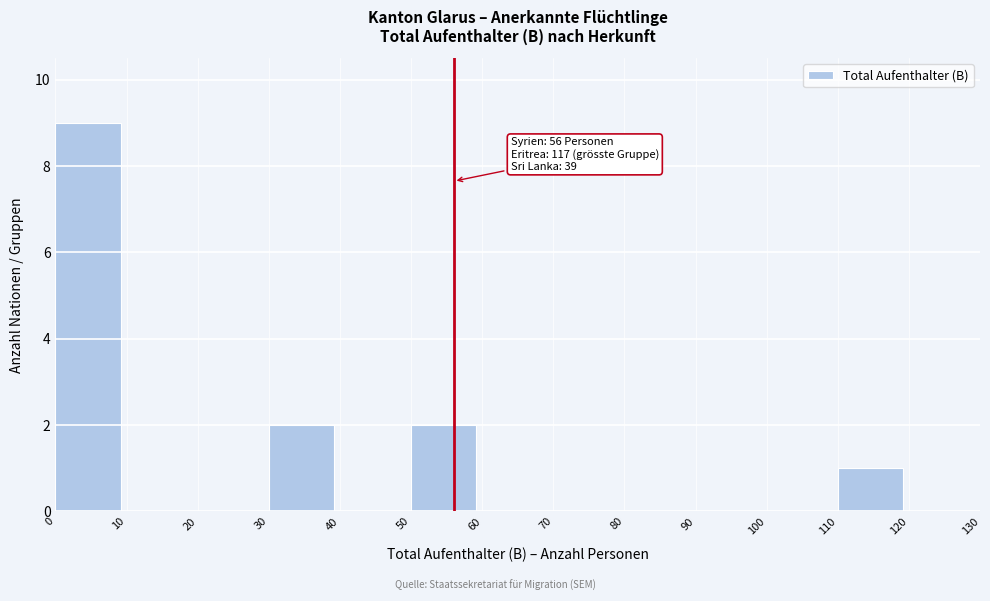

Which range on the x-axis has the tallest bar?

0 to 10